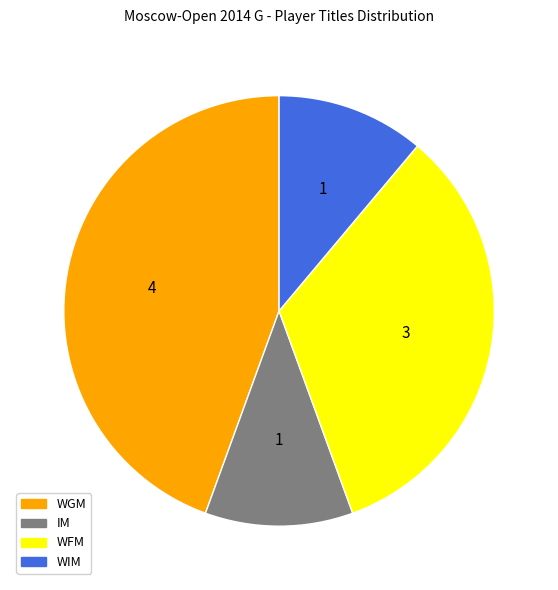

Do WFM and WIM together represent more than half of the pie?

No